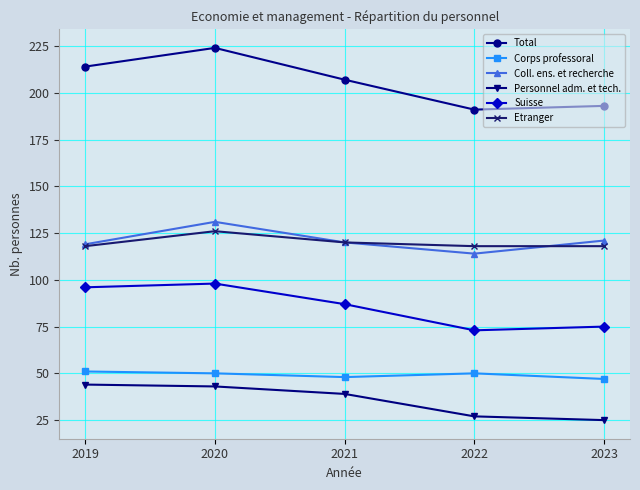

True or false: Etranger has more than 2 interior local peaks.

False